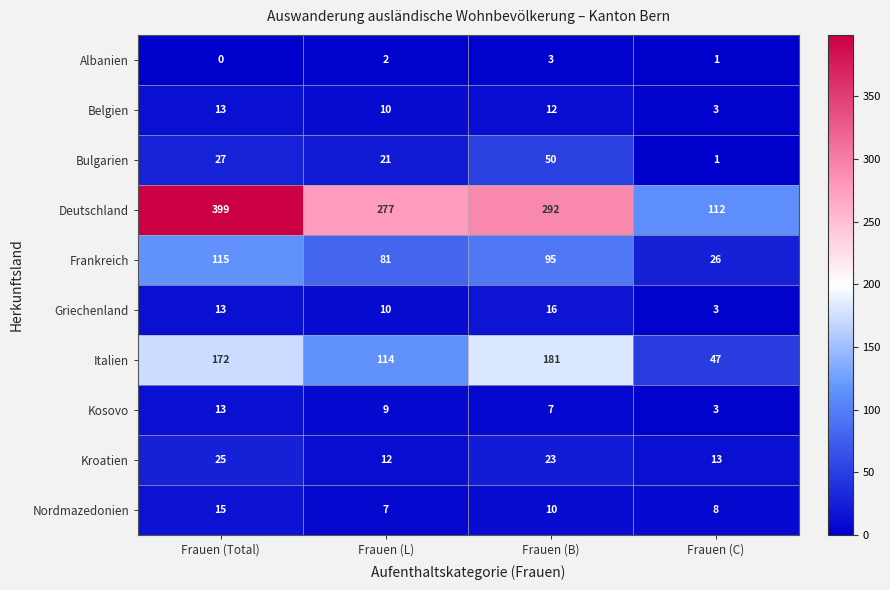

At which category is the sum across all series the highest?

Frauen (Total)